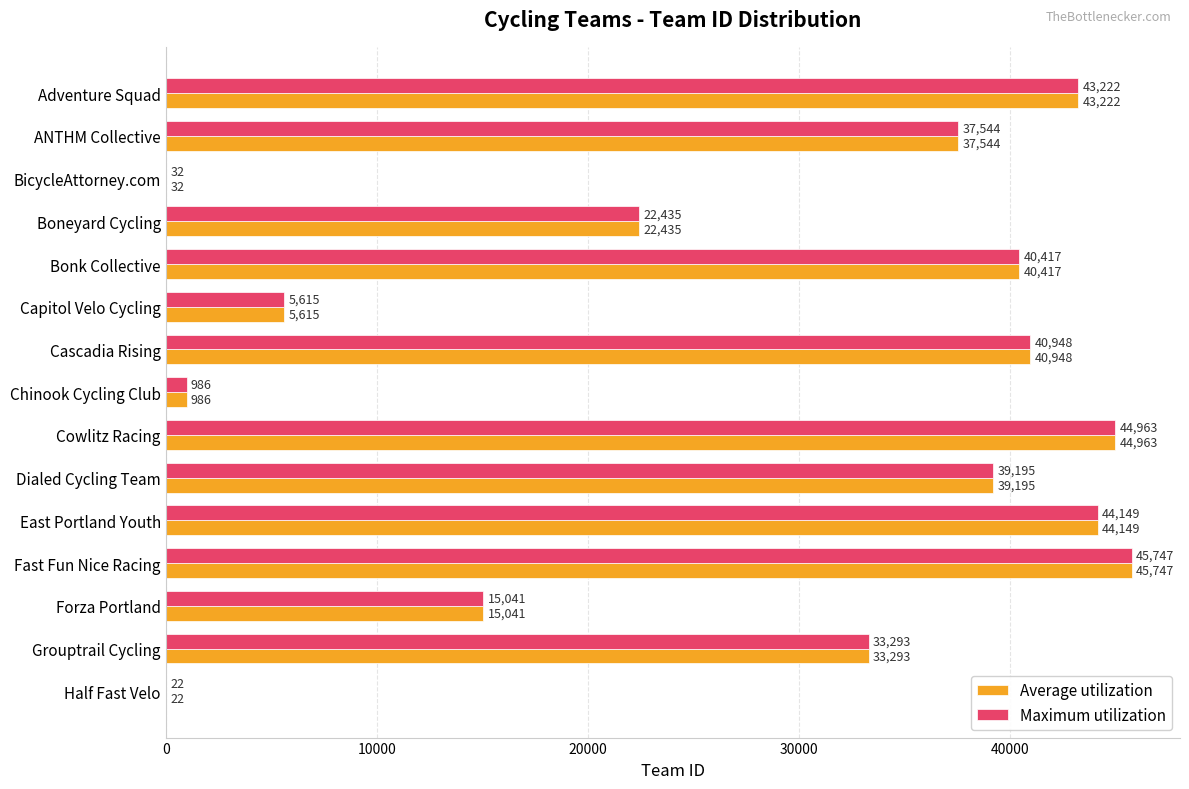

Where is Maximum utilization nearest to the value 22884?

Boneyard Cycling